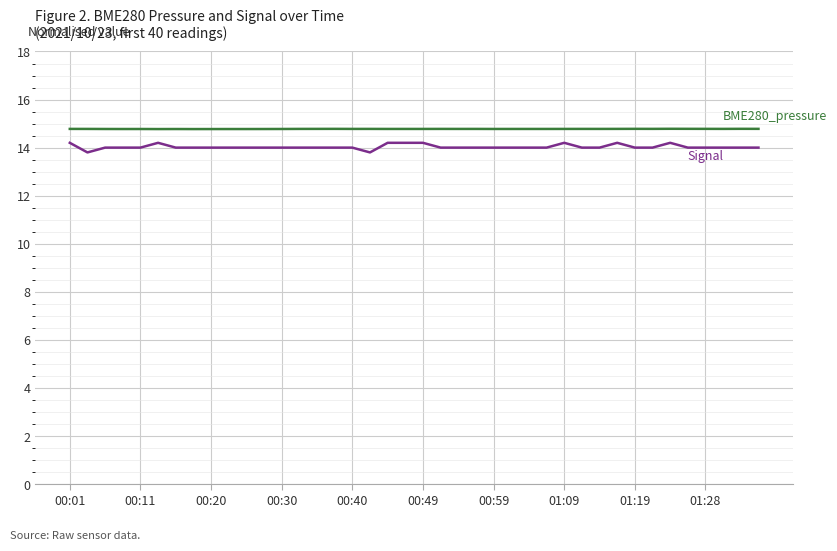

How many lines are shown in the chart?

2